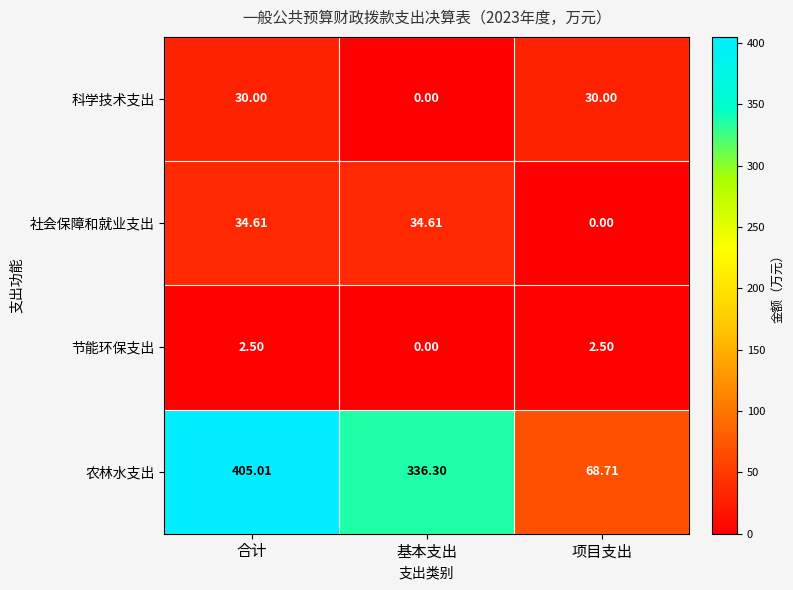

Rank the series by their maximum value, from lowest to highest.

节能环保支出, 科学技术支出, 社会保障和就业支出, 农林水支出